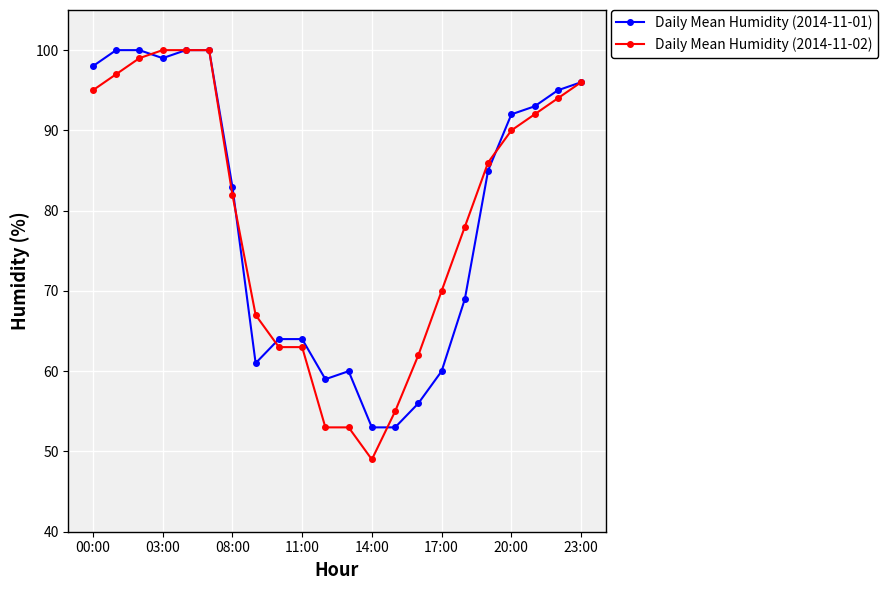

What is the minimum value for Daily Mean Humidity (2014-11-02)?

49